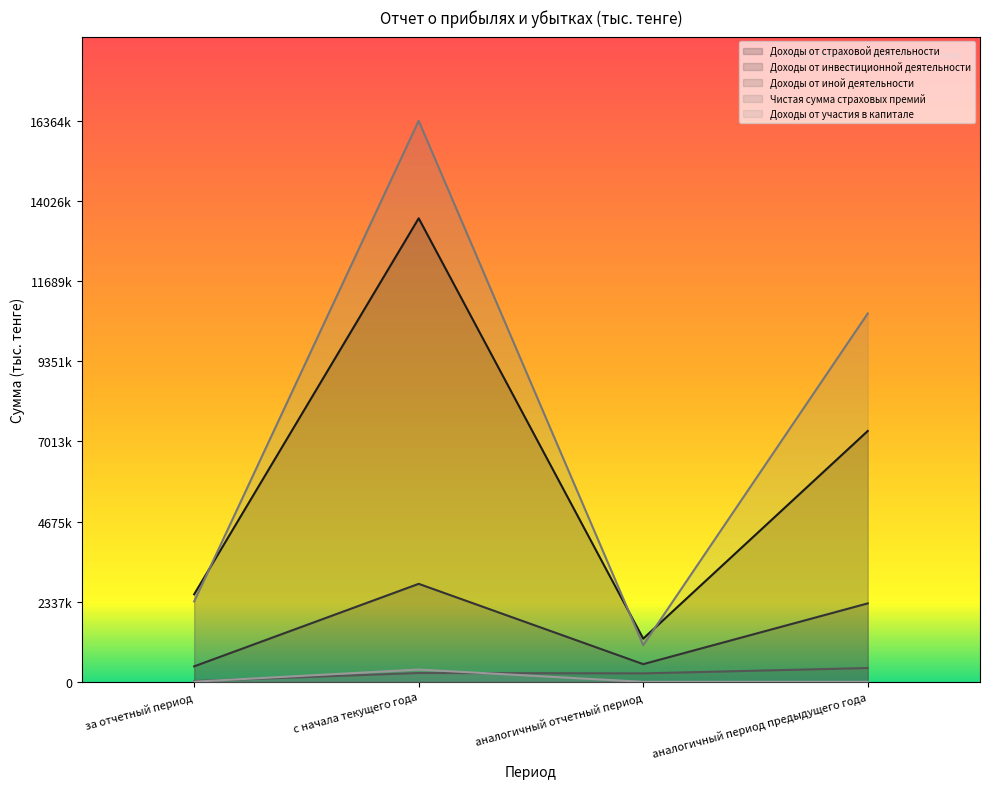

How many interior local valleys does the Чистая сумма страховых премий series have?

1